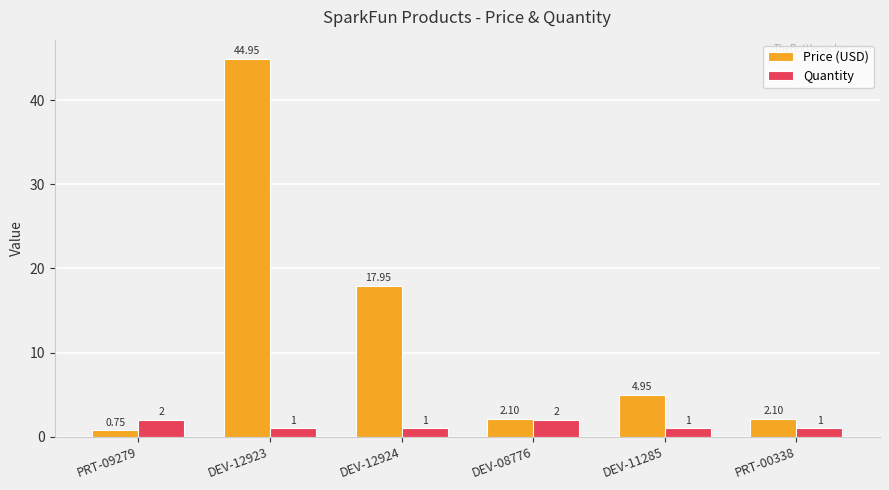

At which category is the sum across all series the highest?

DEV-12923